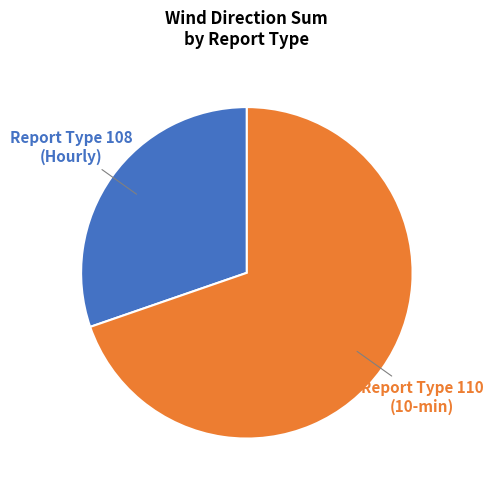

Is there a majority slice in this chart?

Yes